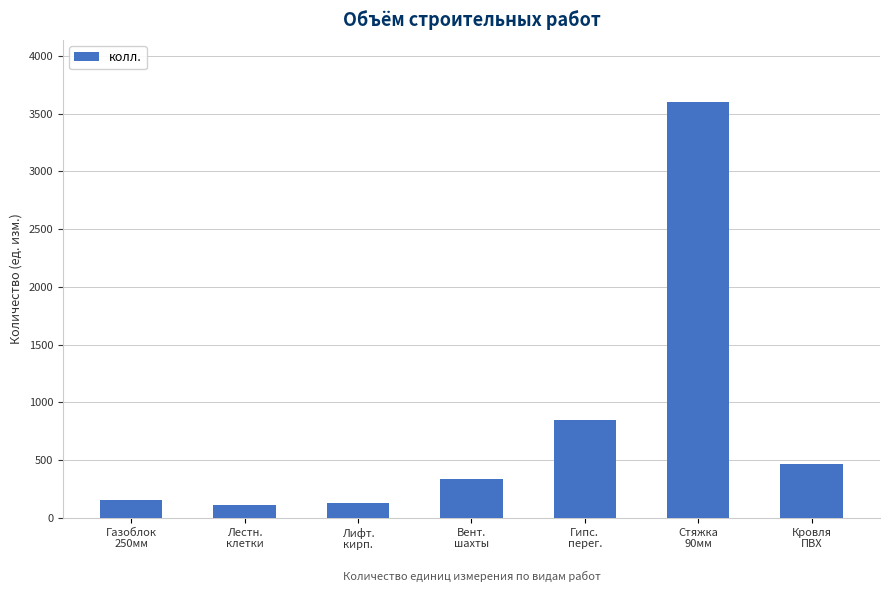

What is the minimum value shown in the chart?

110